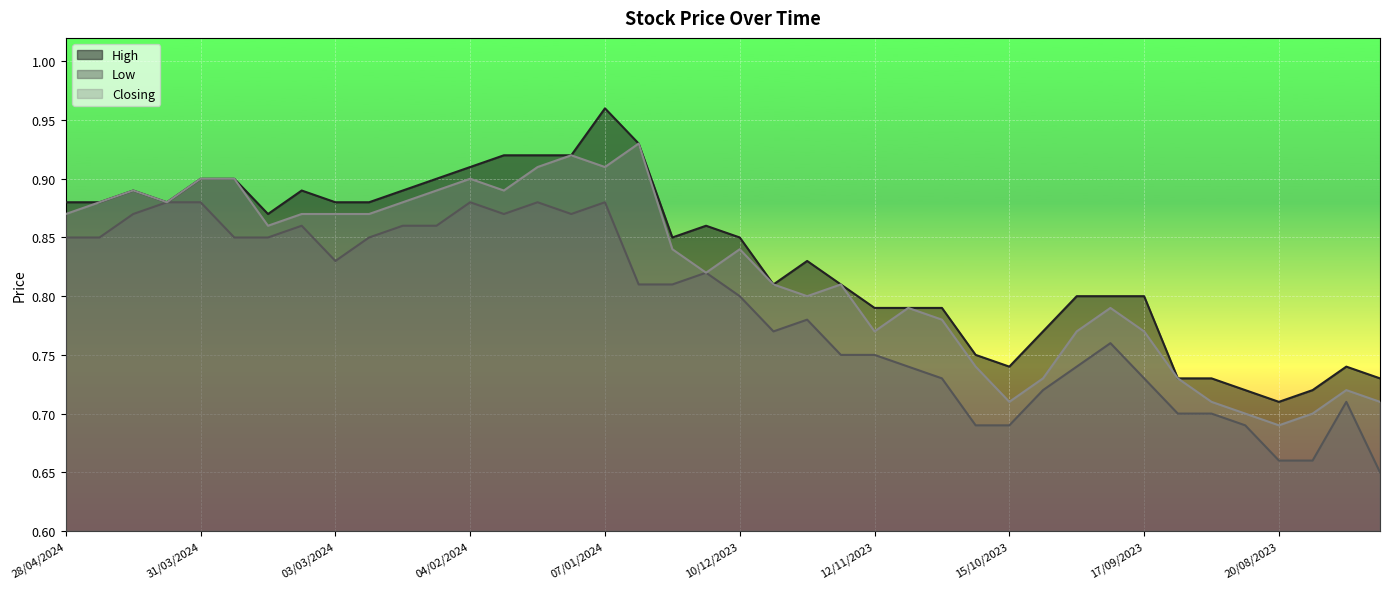

How many interior local peaks does the Low series have?

8